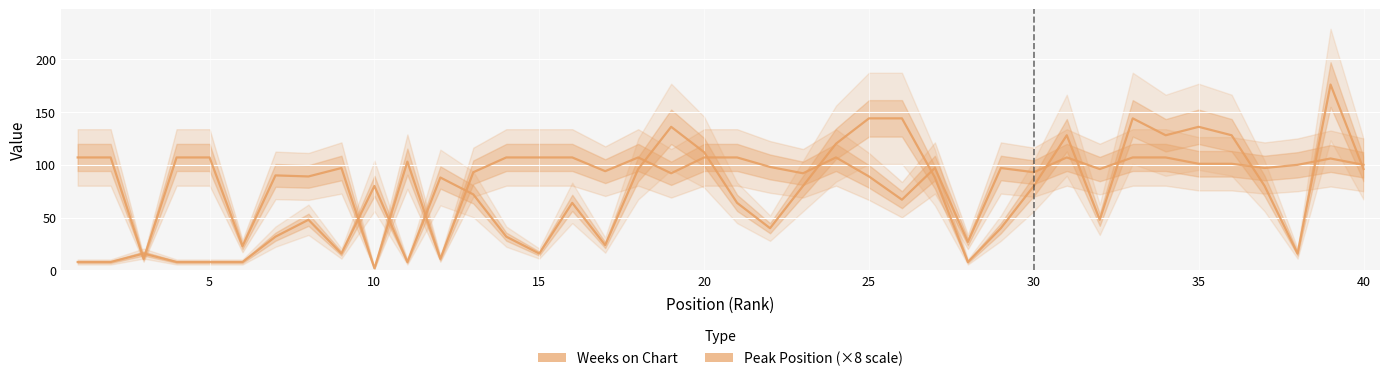

List the series in order of their peak value, lowest first.

Weeks on Chart, Peak Position (×8)